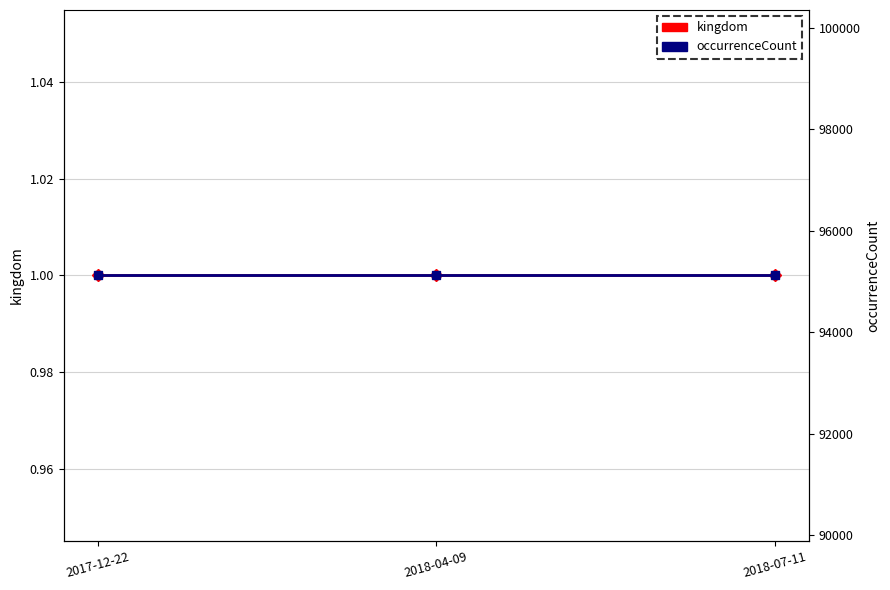

What value does the occurrenceCount series have at 2018-04-09?

95120